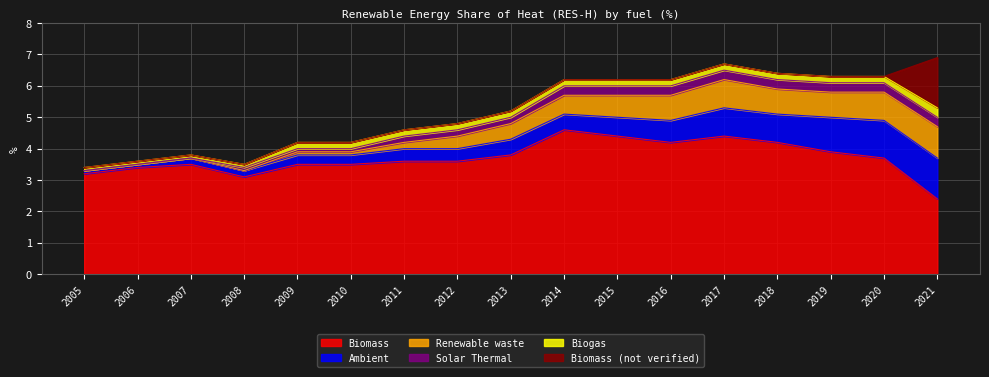

What is the difference between the highest and lowest values at 2011?

3.6